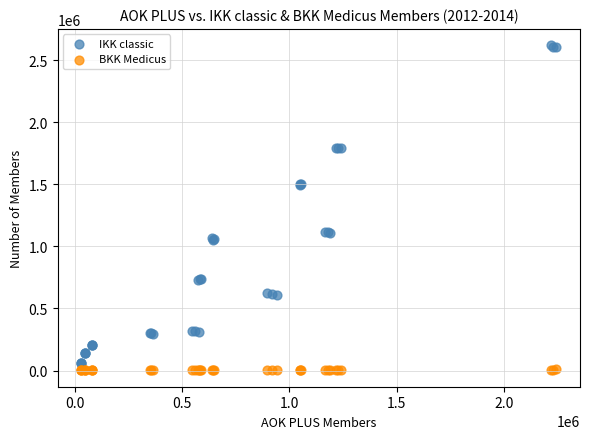

Which series has the widest spread of Y values?

IKK classic